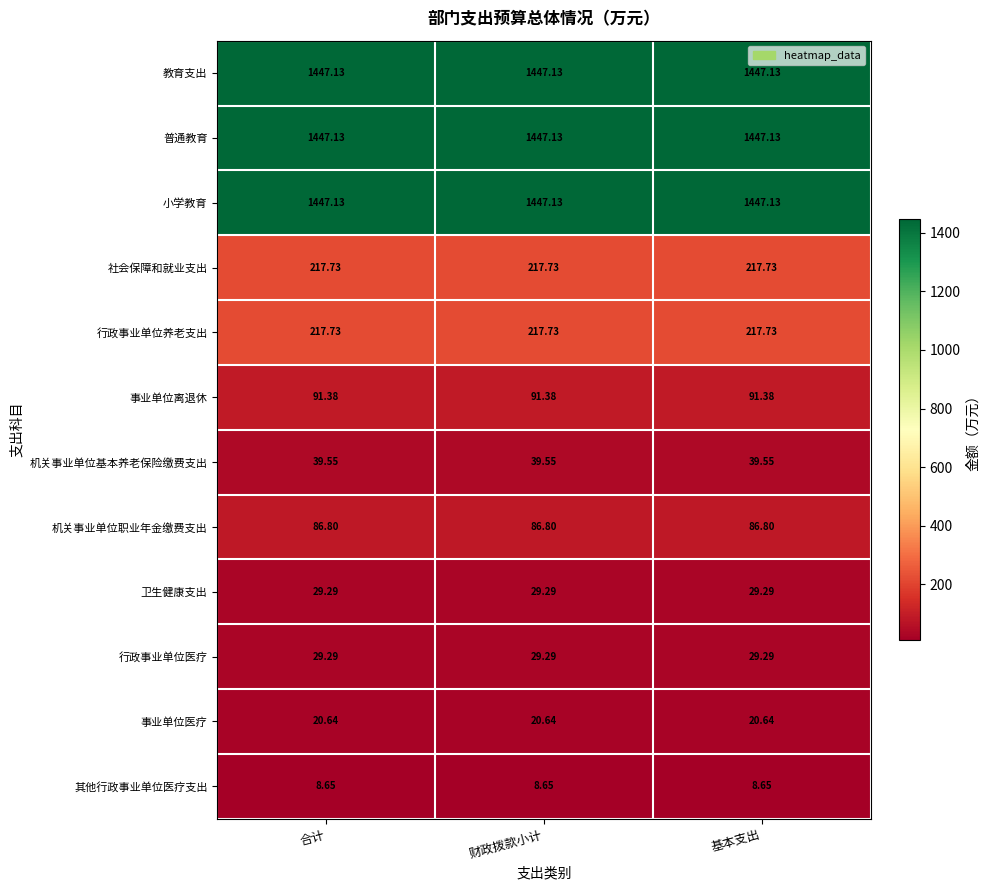

At which category does the chart reach its peak across all series?

合计